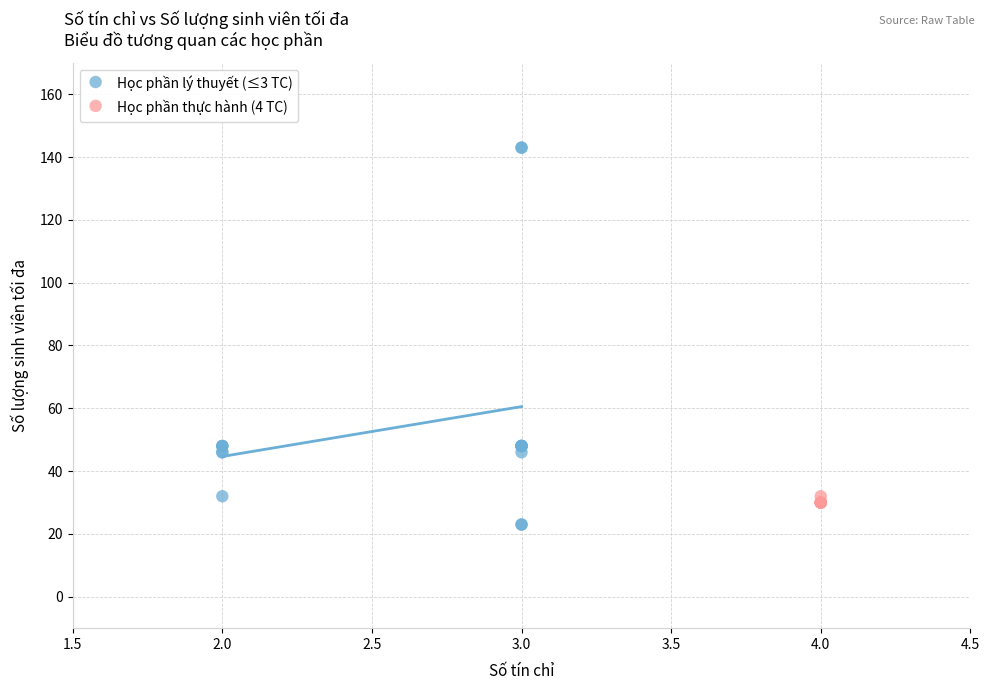

Which series contains the highest Y value?

Học phần lý thuyết (≤3 TC)